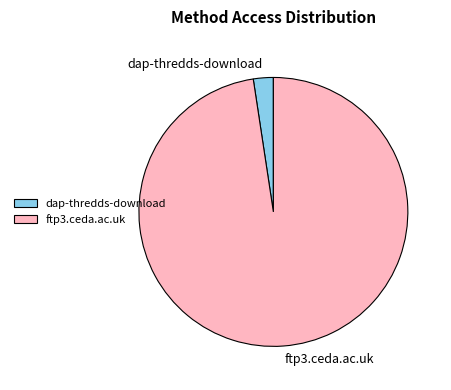

Which category has the smallest portion of the pie?

dap-thredds-download